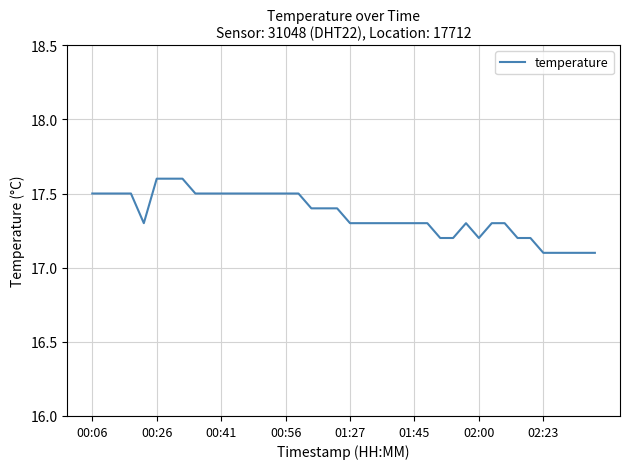

What is the maximum value shown in the chart?

17.6